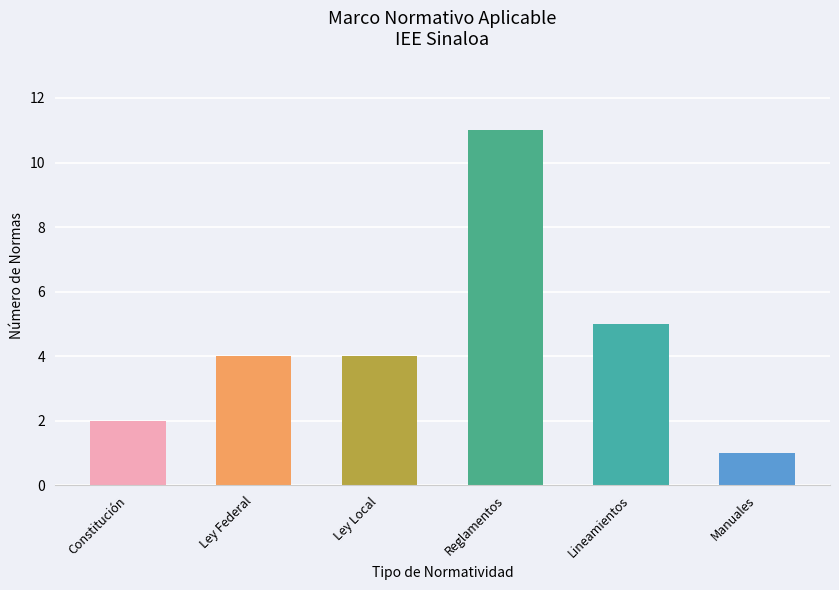

Approximately how many times larger is the value at Manuales compared to Constitución?

0.5